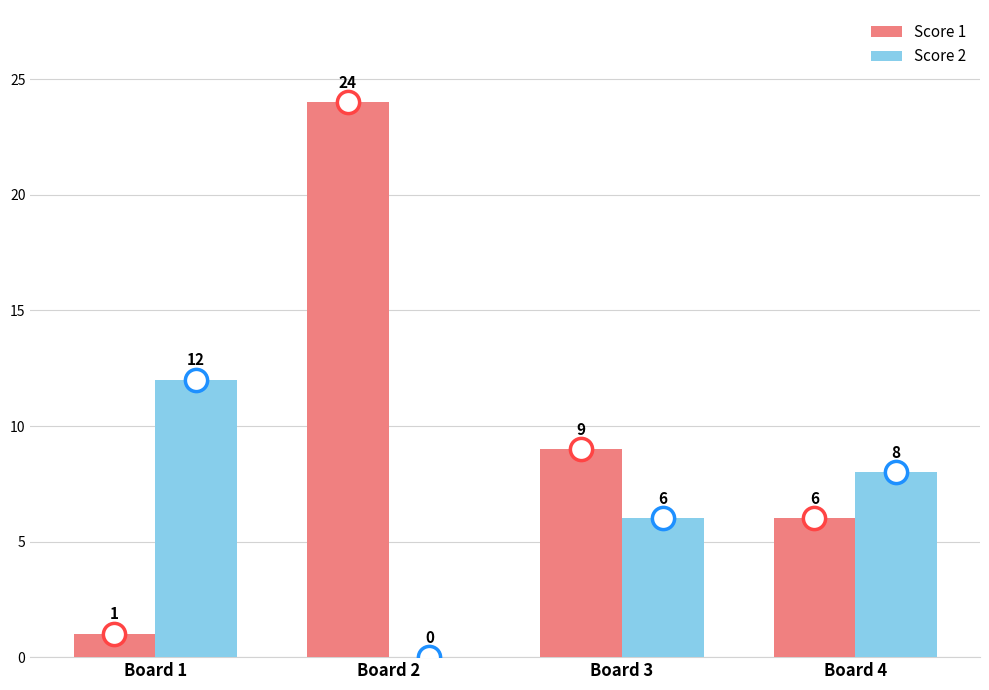

True or false: Score 2 has a value of 14 at Board 4.

False